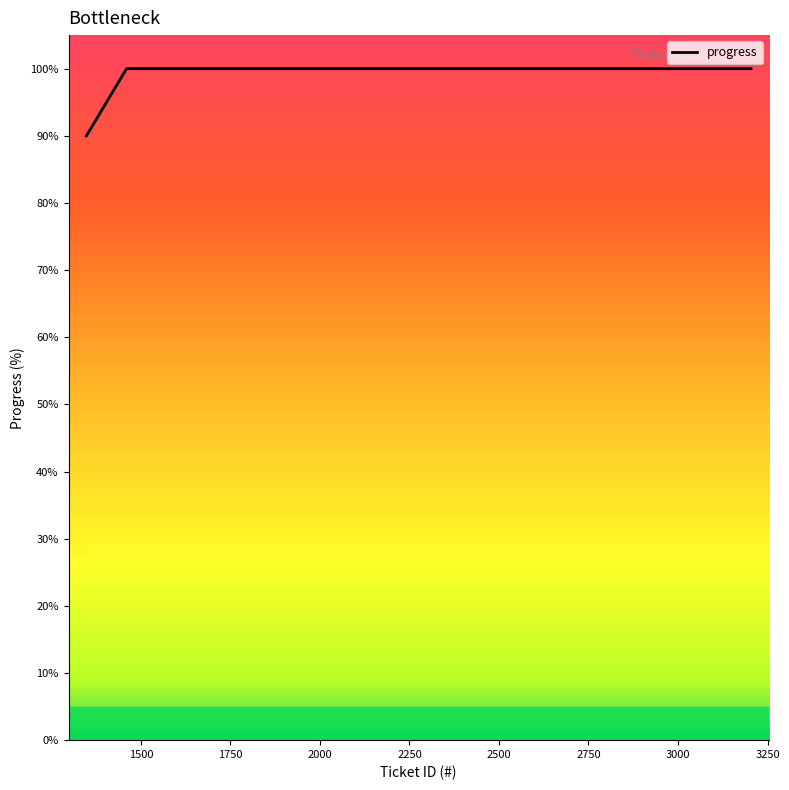

What is the difference between the maximum and minimum values?

10